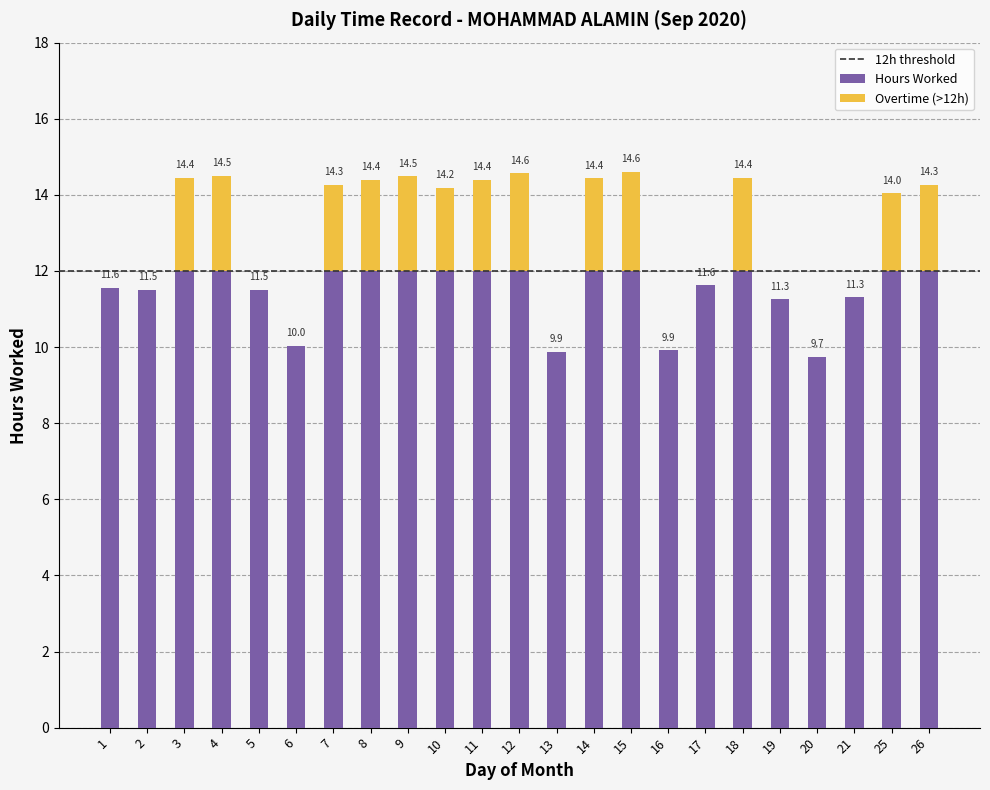

Reading right to left, extract all data points from this chart.

26=14.3	25=14.0	21=11.3	20=9.7	19=11.3	18=14.4	17=11.6	16=9.9	15=14.6	14=14.4	13=9.9	12=14.6	11=14.4	10=14.2	9=14.5	8=14.4	7=14.3	6=10.0	5=11.5	4=14.5	3=14.4	2=11.5	1=11.6